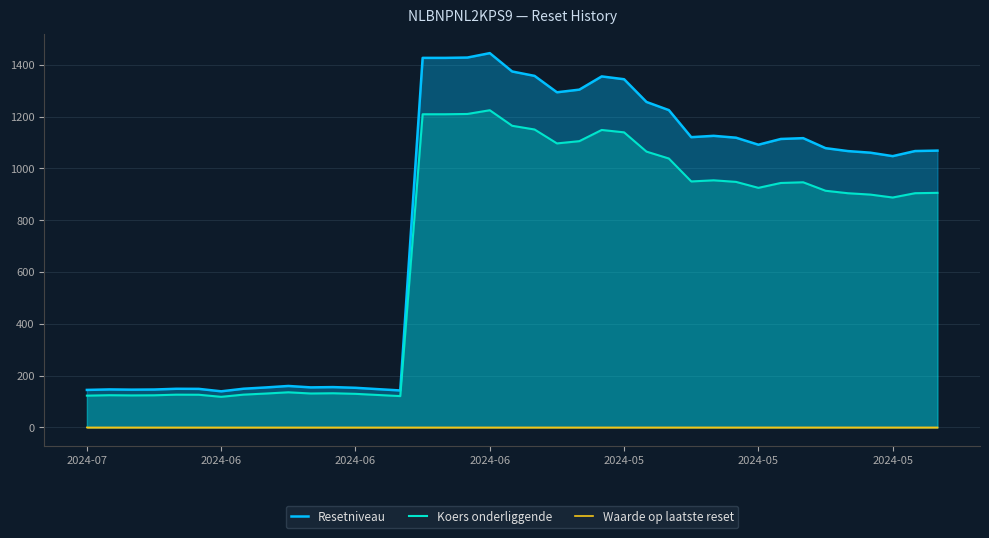

True or false: Waarde op laatste reset has a value of 0.0 at 16.

True